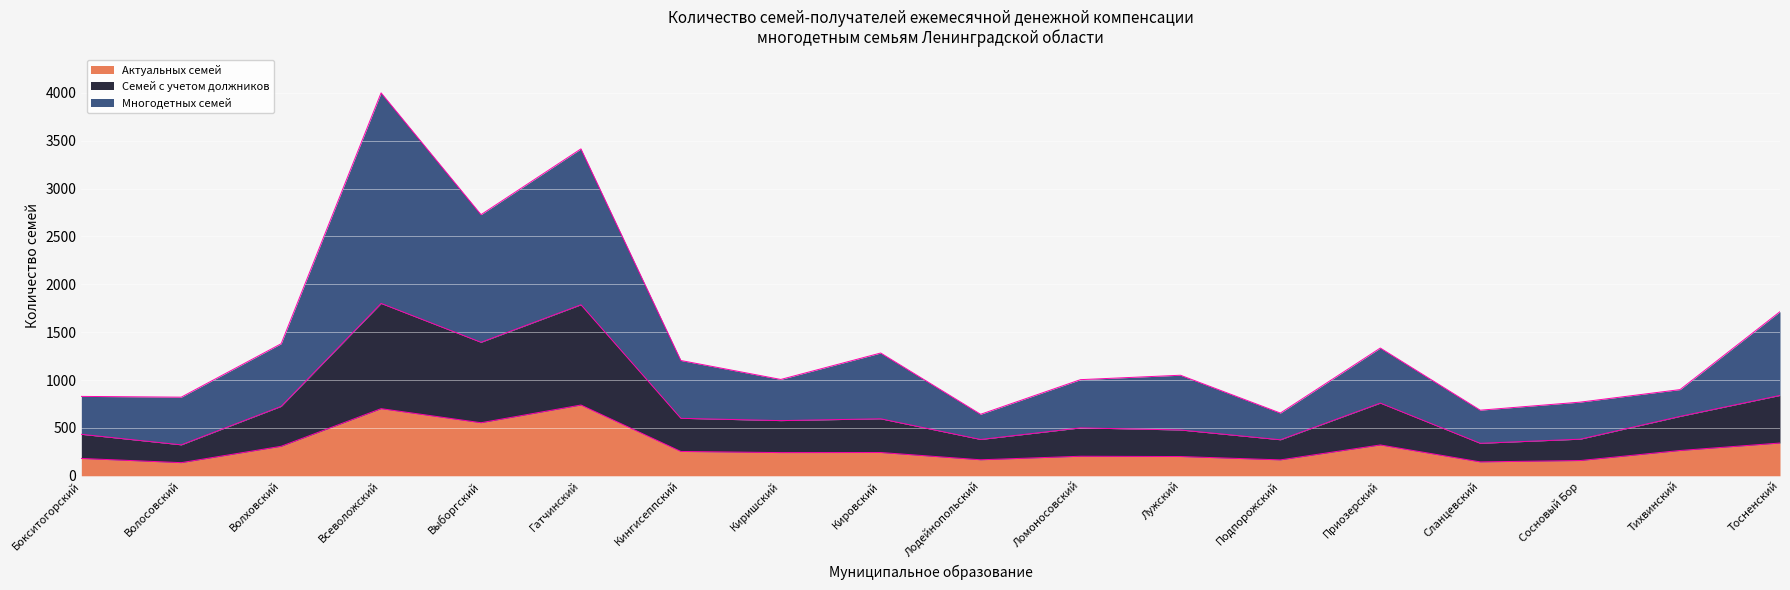

Reading right to left, list all the values displayed in this chart.

Актуальных семей: 342	264	159	145	322	166	201	204	167	243	242	254	739	554	701	308	137	181
Семей с учетом должников: 839	620	382	339	759	376	478	500	379	595	576	600	1786	1394	1800	725	323	433
Многодетных семей: 1714	900	769	685	1334	655	1050	1004	642	1282	1006	1204	3414	2727	3999	1379	821	829